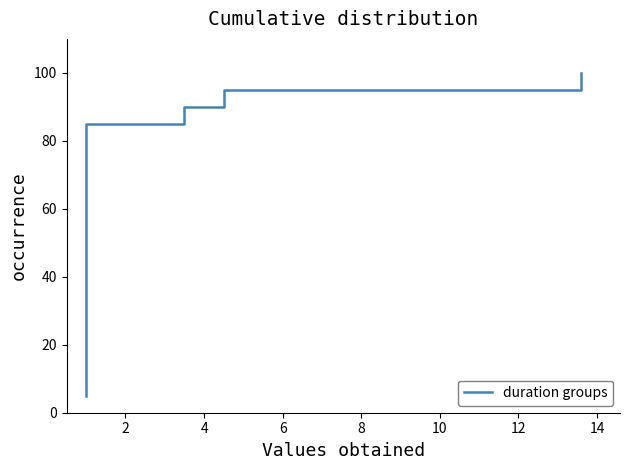

Reading left to right, what are all the values shown in this chart?

5.0	10.0	15.0	20.0	25.0	30.0	35.0	40.0	45.0	50.0	55.0	60.0	65.0	70.0	75.0	80.0	85.0	90.0	95.0	100.0